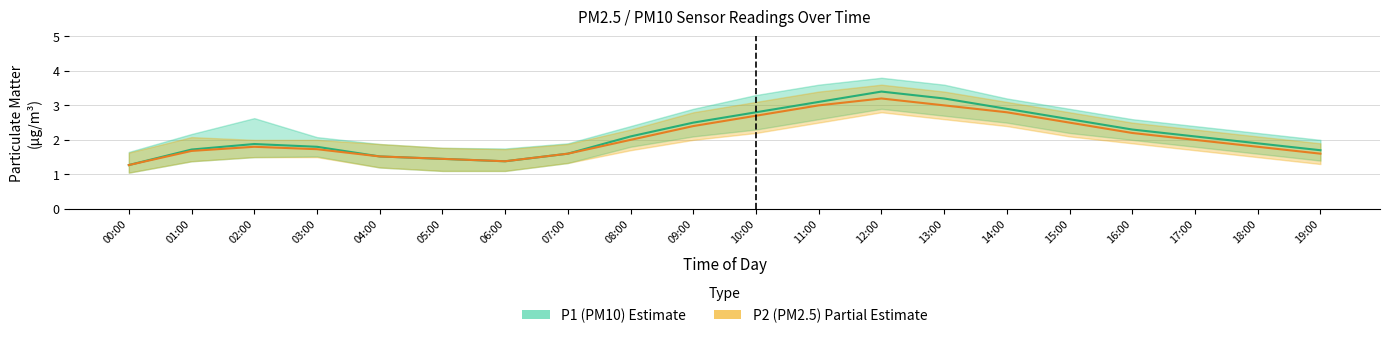

What is the difference between the highest and lowest values at 02:00?

0.1